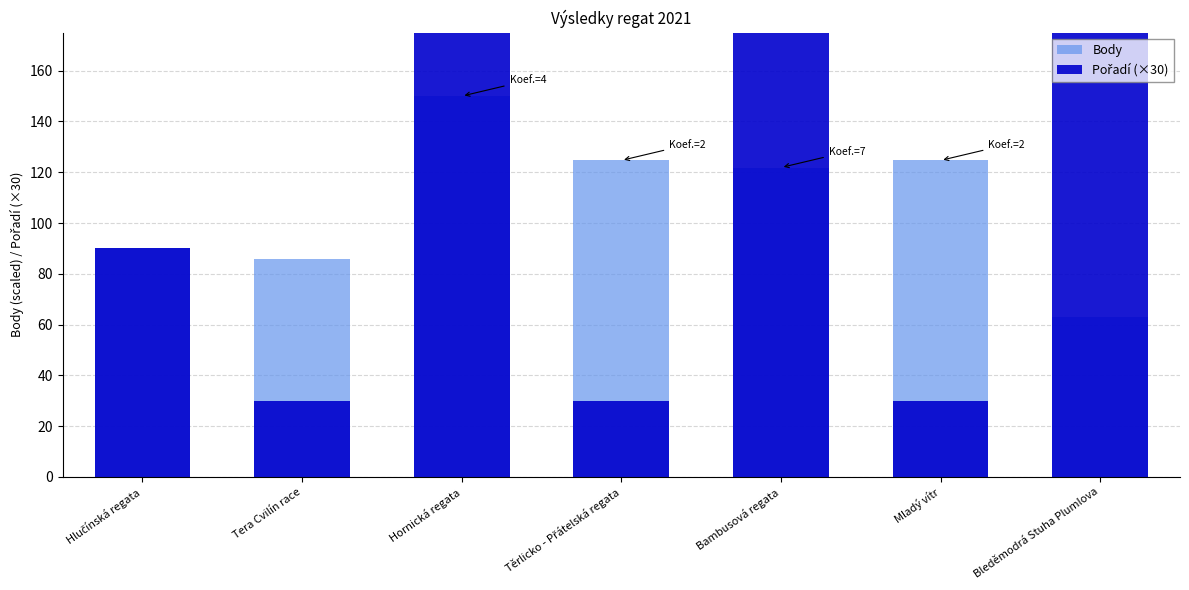

At which category is the sum across all series the highest?

Bambusová regata